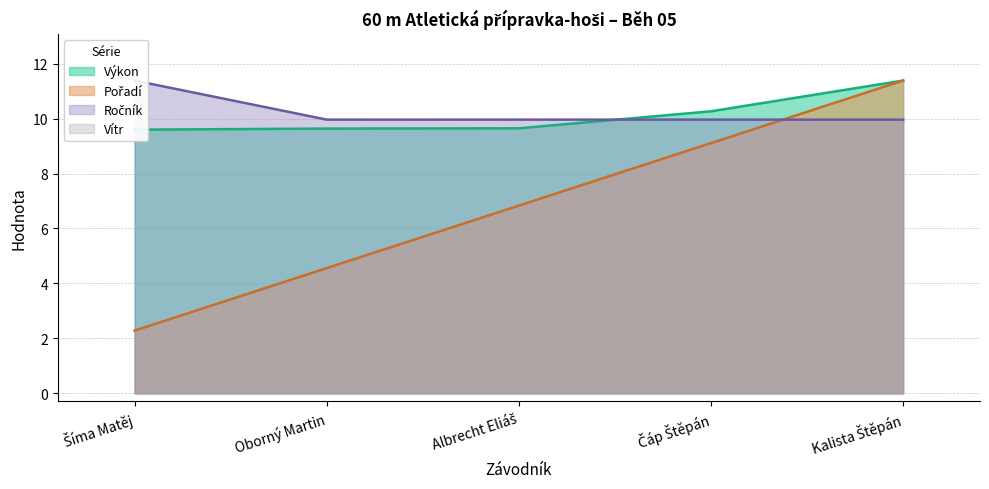

True or false: Výkon and Pořadí cross at least once.

False